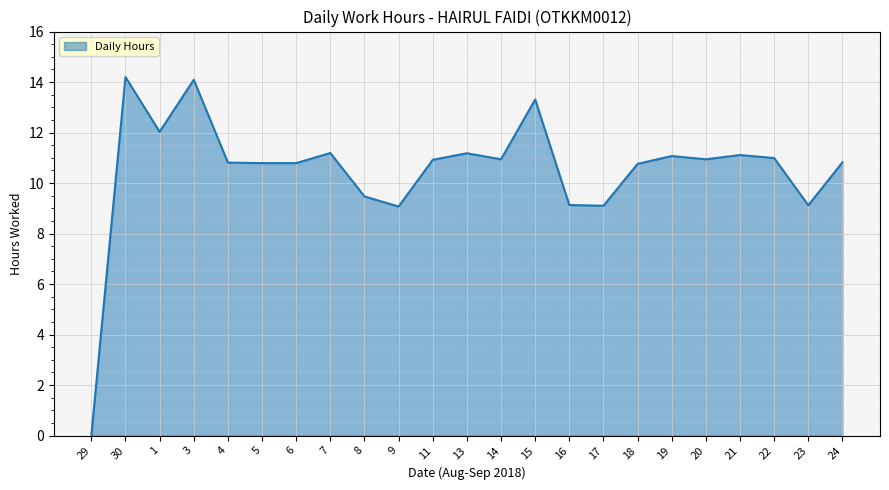

Is it true that the value at 4 is 2.6?

False